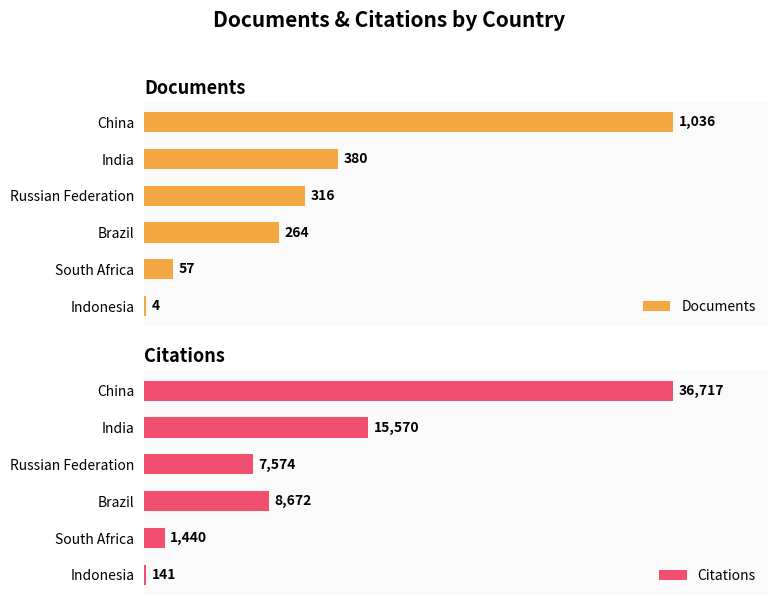

What is the difference between the Citations values at South Africa and Brazil?

7232